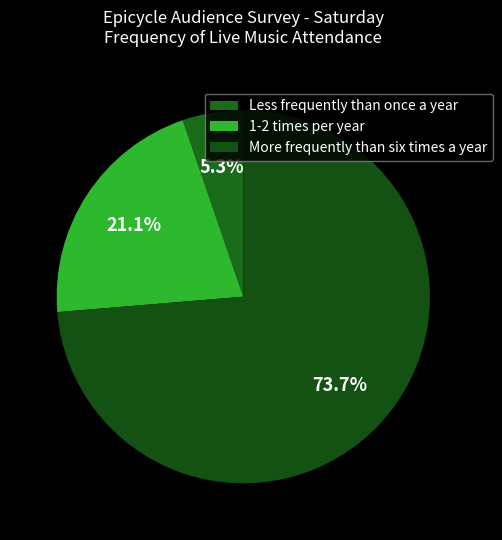

How many slices are in this pie chart?

3